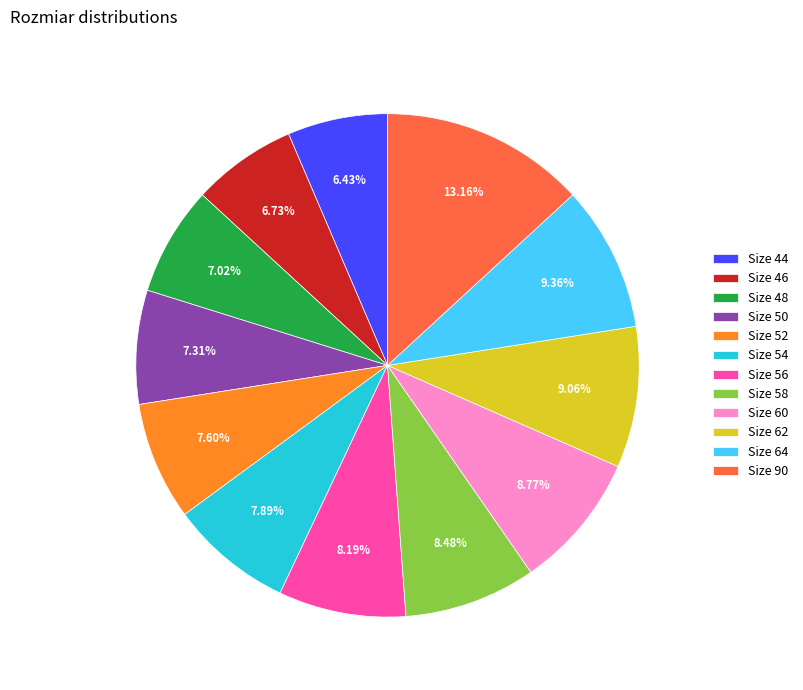

Combined, do Size 90 and Size 52 account for over 50%?

No